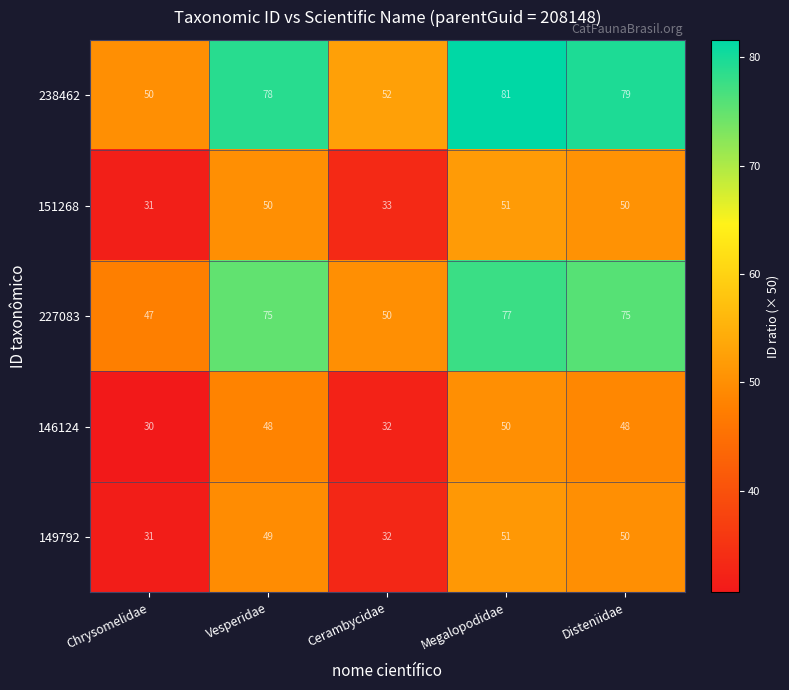

What is the minimum value shown in the chart?

30